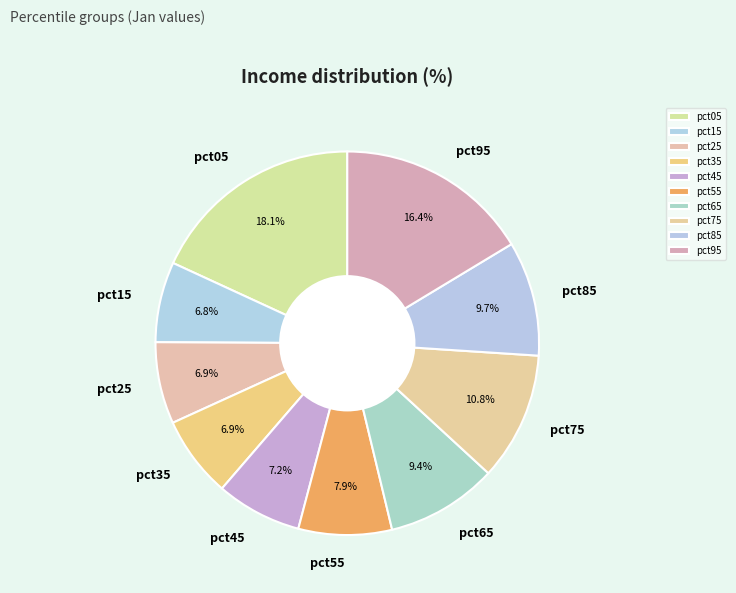

Is pct05 the majority of the pie?

No